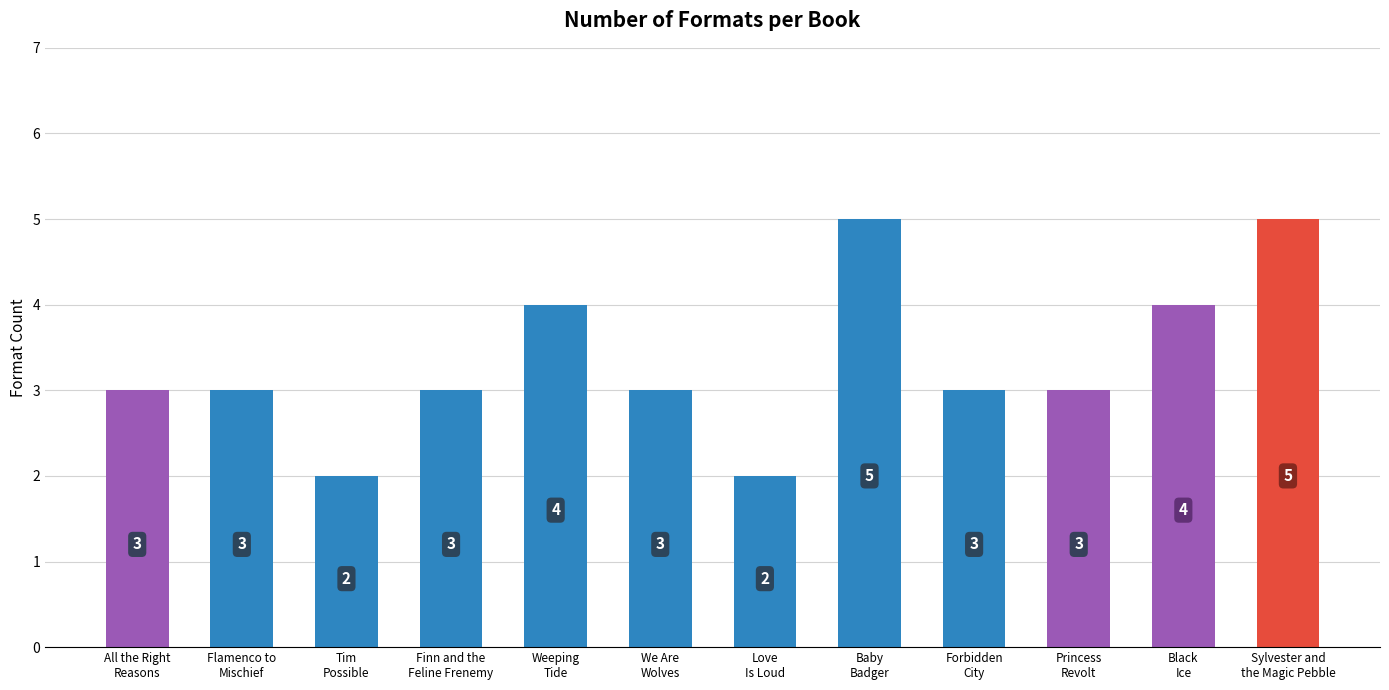

Which has a higher value, Black
Ice or All the Right
Reasons?

Black
Ice